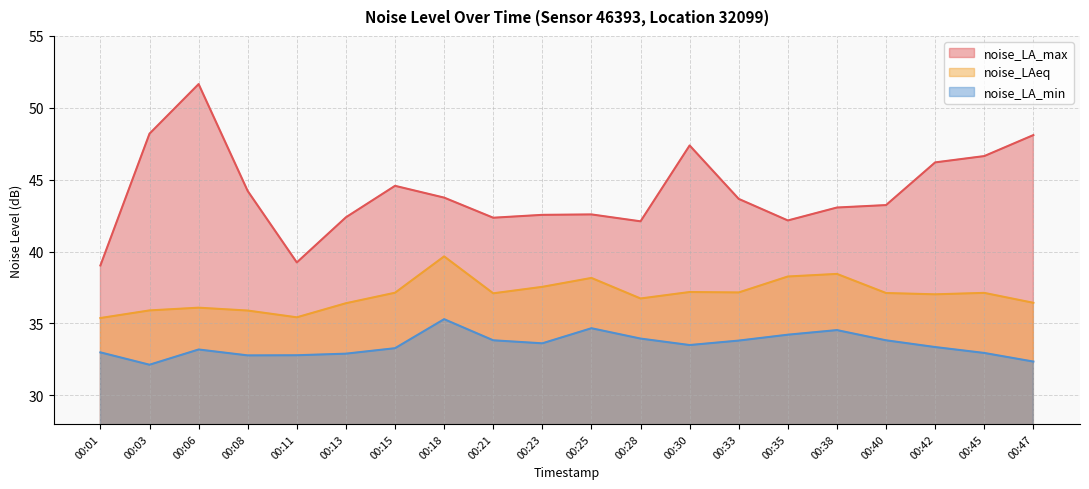

Is it true that noise_LA_max equals 31.8 at 00:30?

False